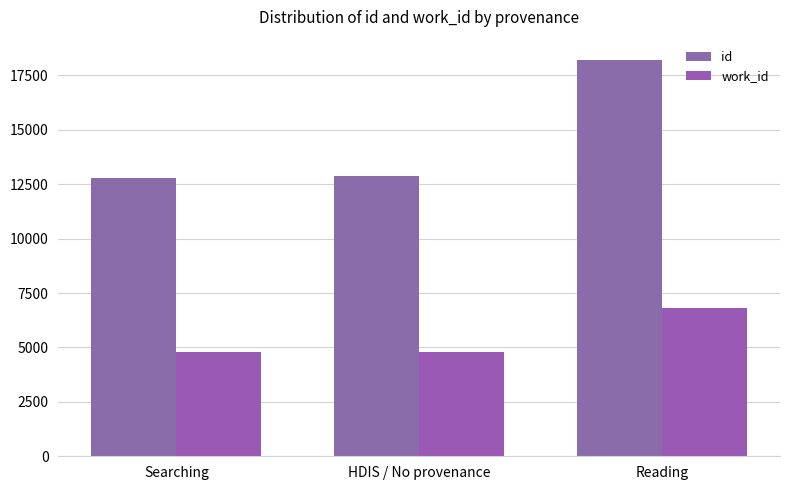

Where does the work_id series first go above 4813?

Reading